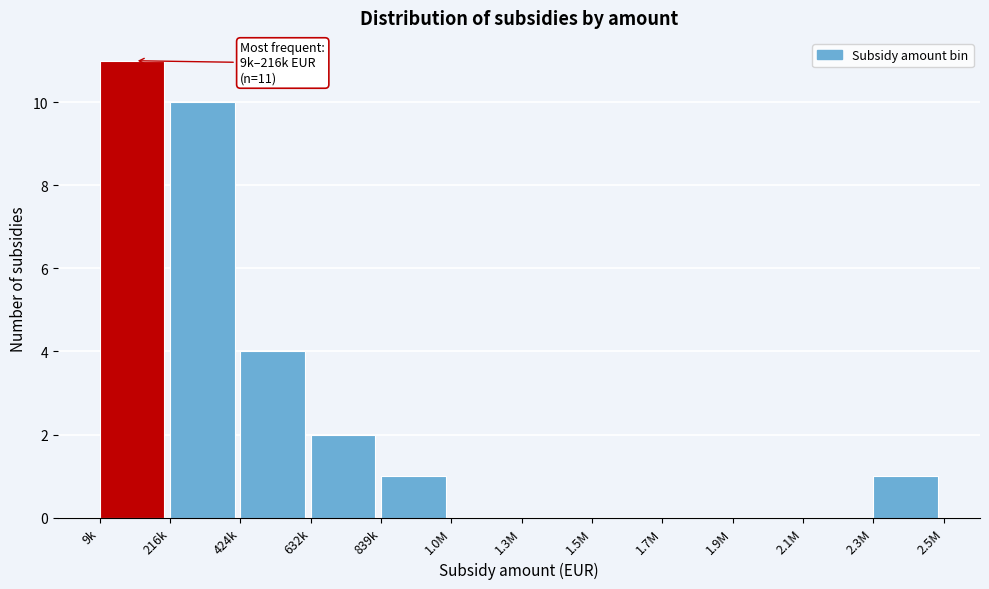

Reading right to left, list all the values displayed in this chart.

2.3M=1	2.1M=0	1.9M=0	1.7M=0	1.5M=0	1.3M=0	1.0M=0	839k=1	632k=2	424k=4	216k=10	9k=11